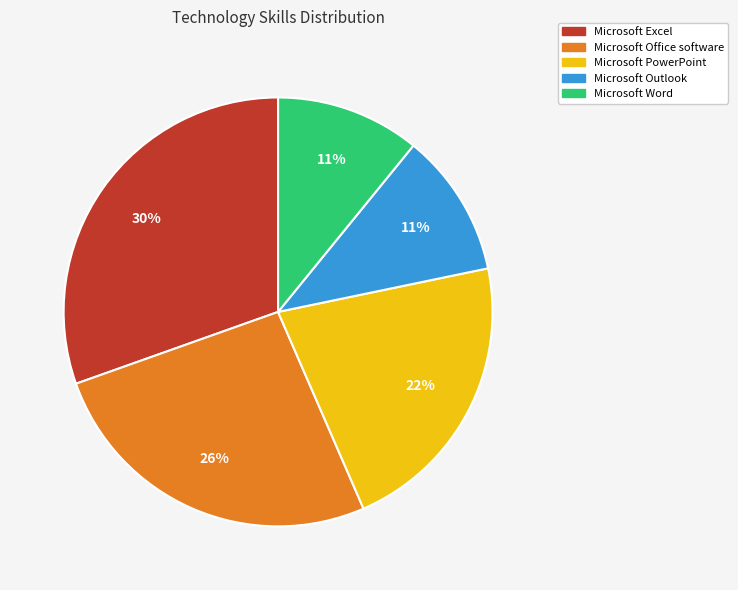

What percentage is the Microsoft PowerPoint slice, to the nearest percent?

22%